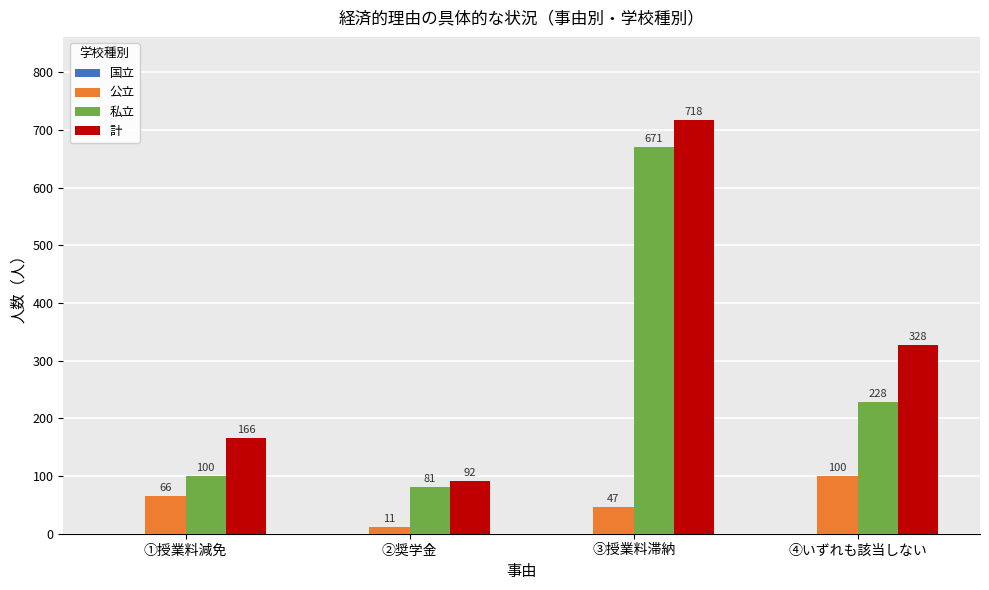

What is the spread (max minus min) of values at ③授業料滞納?

671